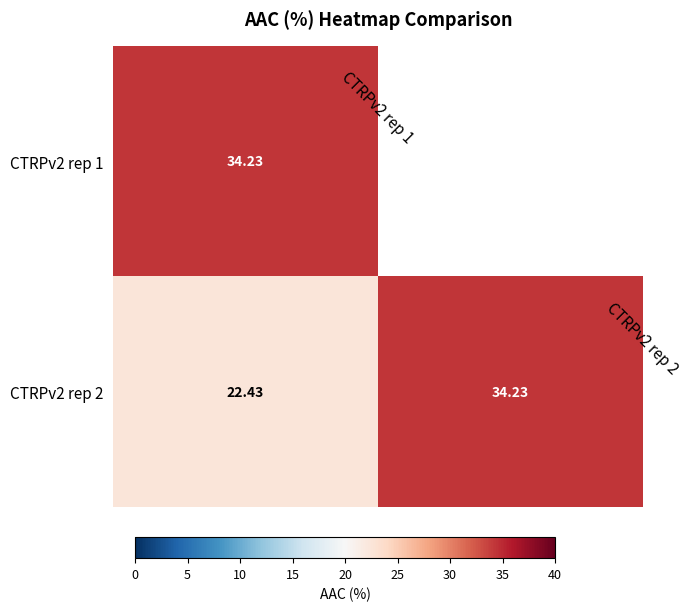

How many distinct data groups are displayed?

2